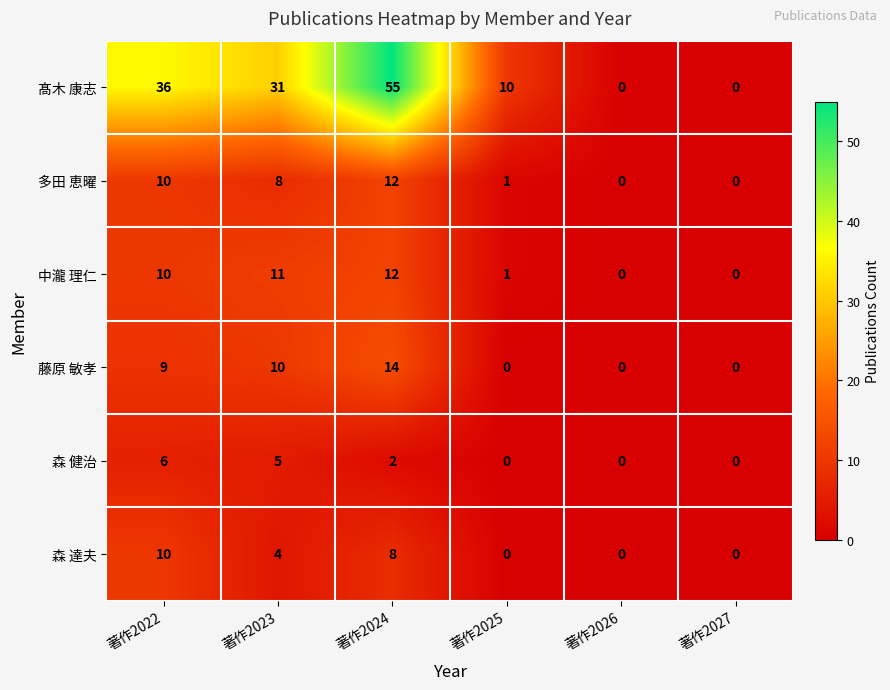

Which series has the largest total across all categories?

髙木 康志